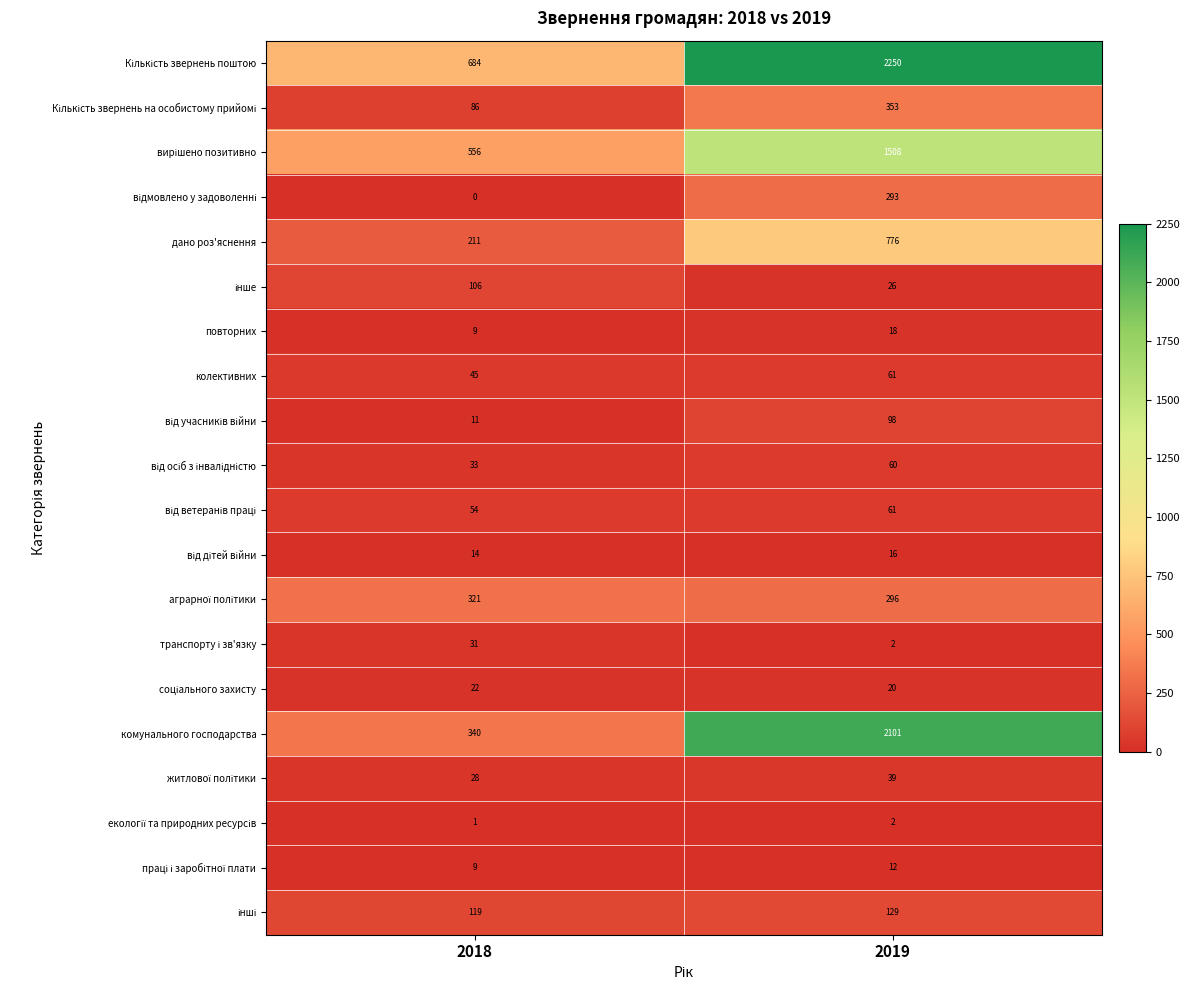

What is the difference between the повторних values at 2019 and 2018?

9